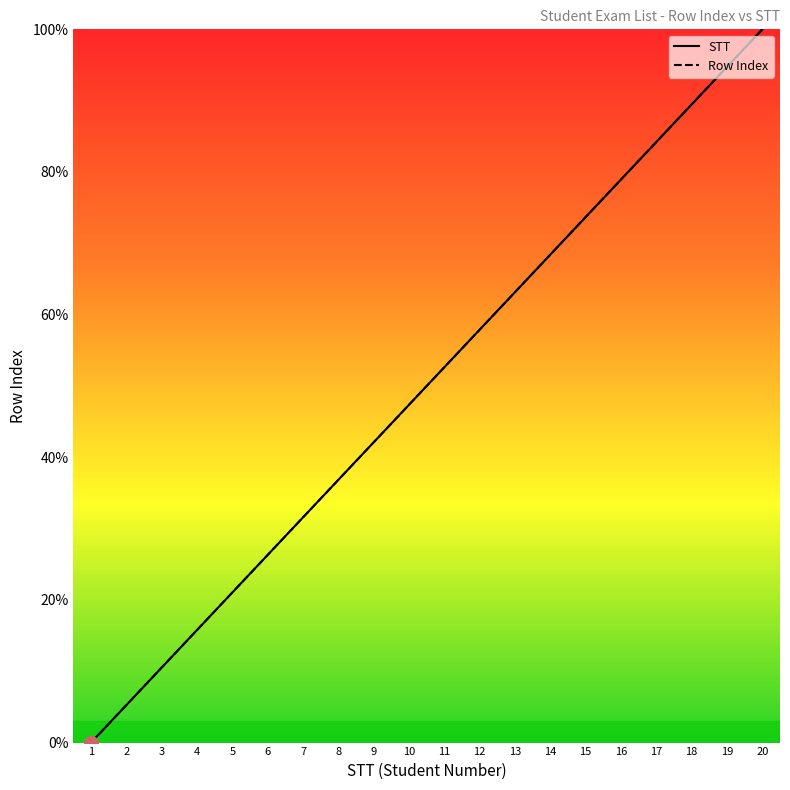

List the series in order of their peak value, highest first.

STT, Row Index